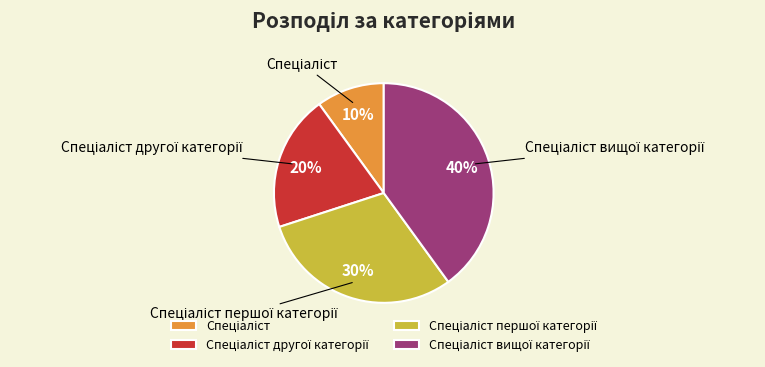

To the nearest percent, what is the difference between the largest and smallest slice percentages?

30%